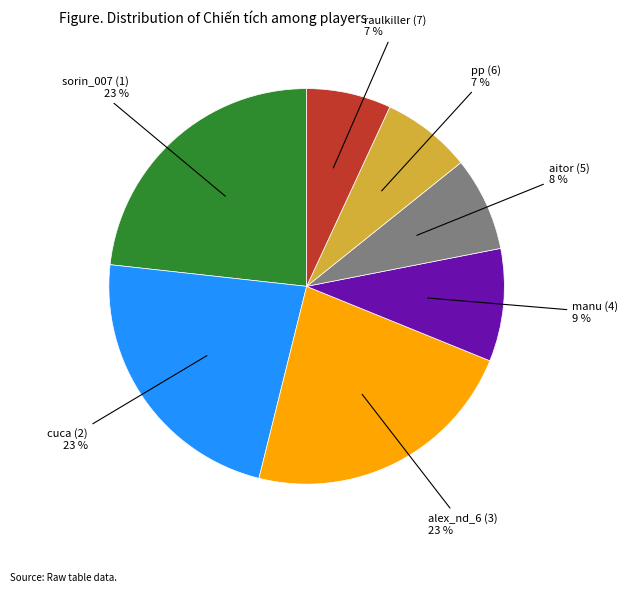

Is there any slice that represents more than half of the pie?

No